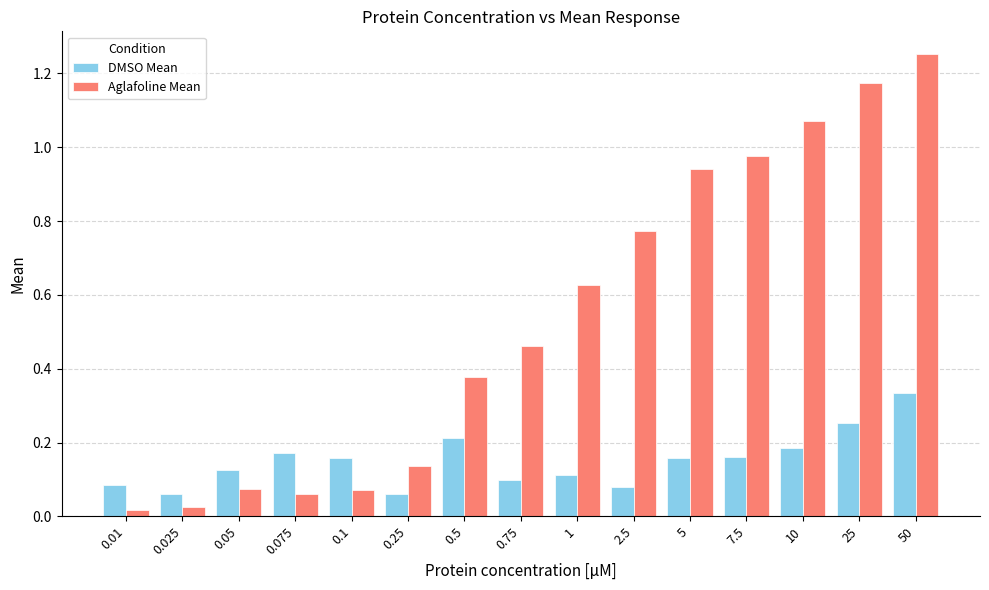

Which series has the largest total across all categories?

Aglafoline Mean